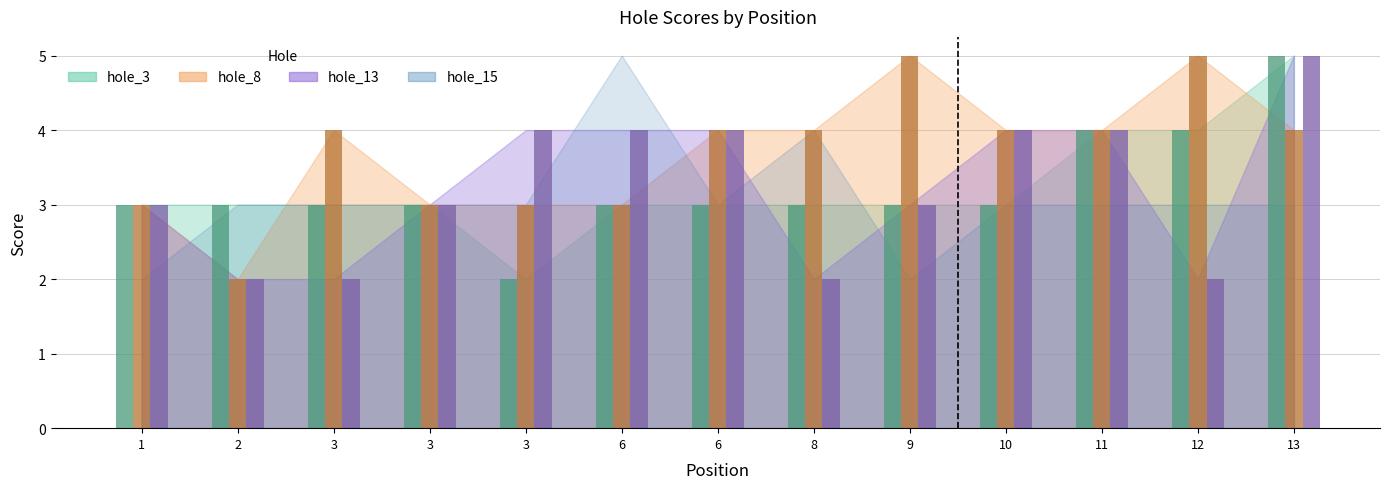

At which category does the chart reach its peak across all series?

13